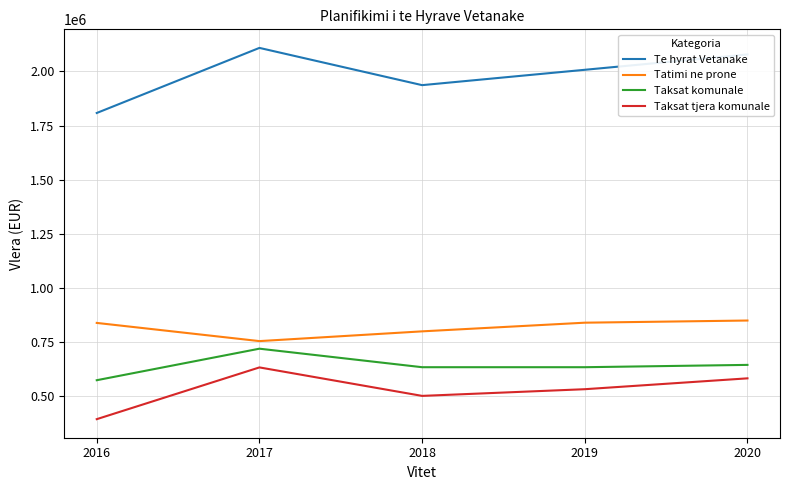

Which series has the widest spread of values?

Te hyrat Vetanake